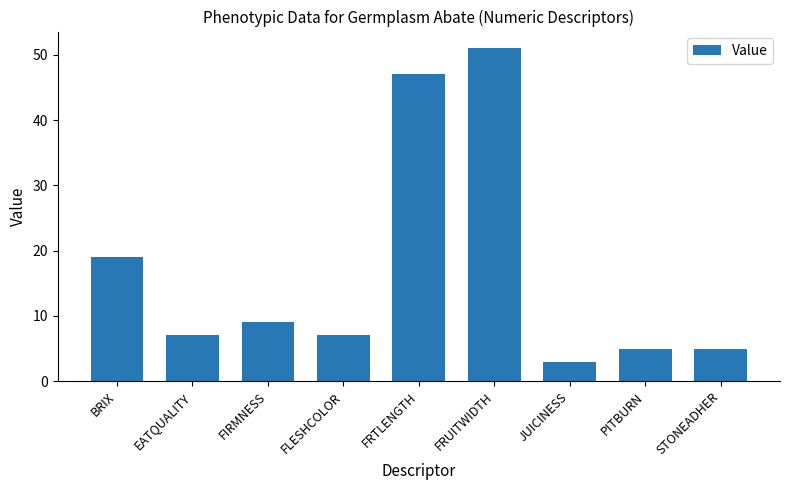

True or false: the data shows 84 at FRTLENGTH.

False